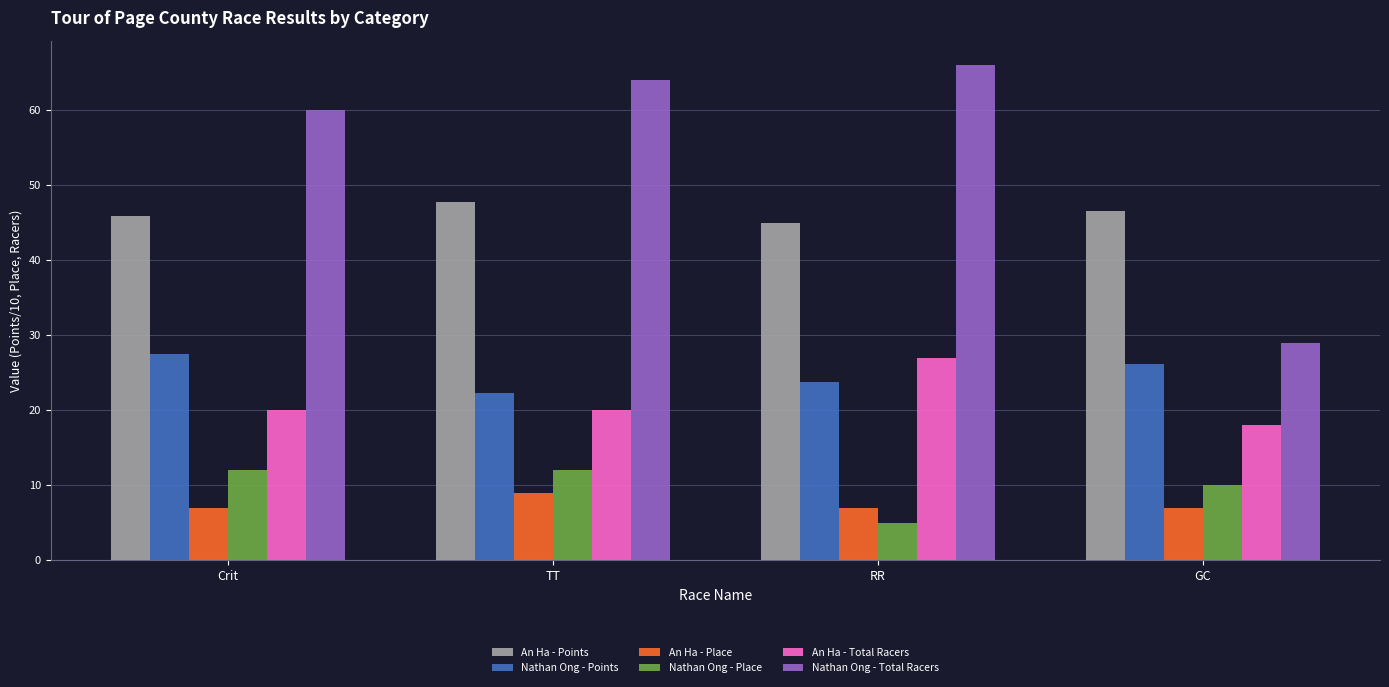

What is the spread (max minus min) of values at Crit?

53.0